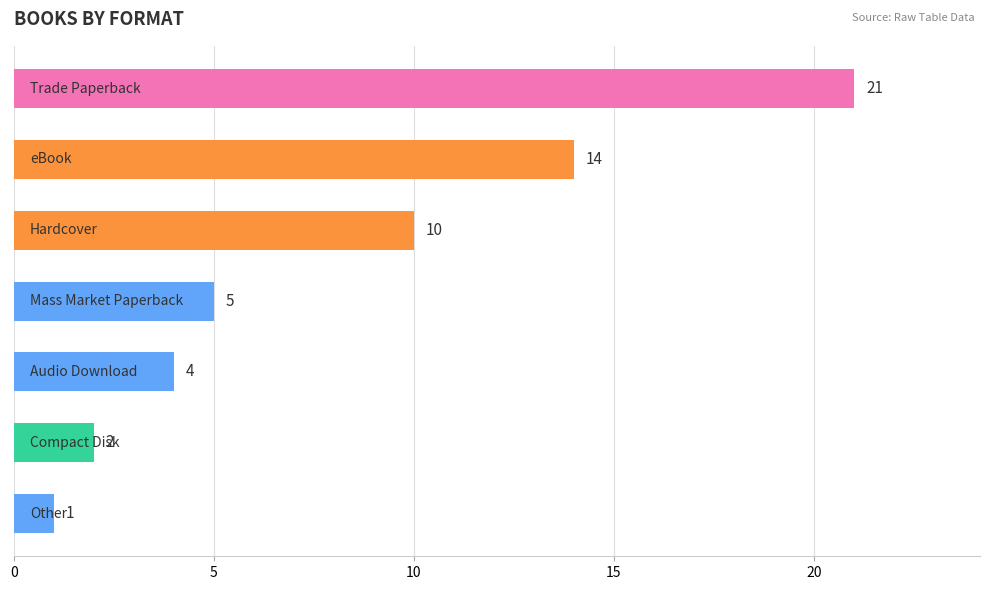

What is the value of the 4th bar from the top?

5